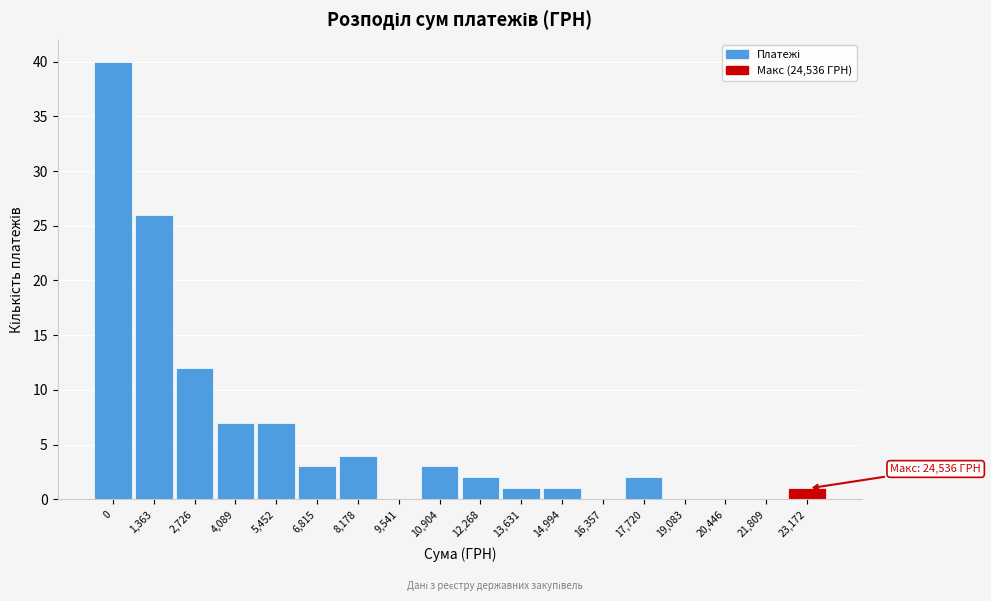

Reading left to right, transcribe all the data shown in this chart.

0=40	1,363=26	2,726=12	4,089=7	5,452=7	6,815=3	8,178=4	9,541=0	10,904=3	12,268=2	13,631=1	14,994=1	16,357=0	17,720=2	19,083=0	20,446=0	21,809=0	23,172=1